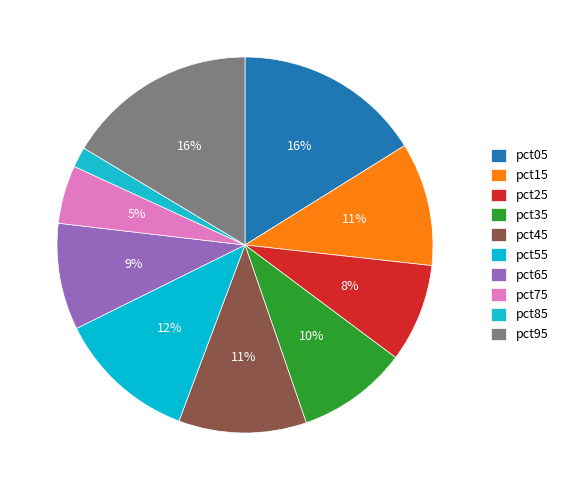

How many segments does this pie chart have?

10